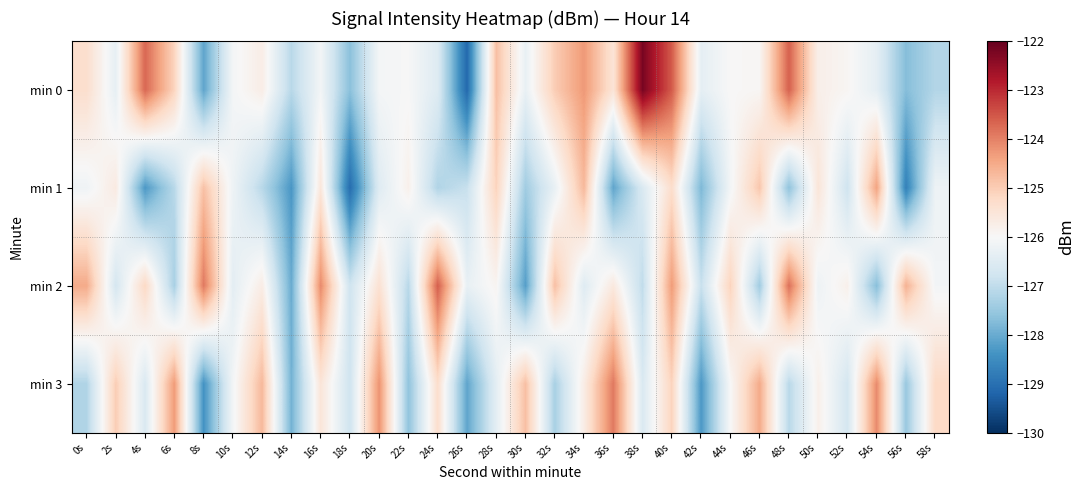

List the series in order of their peak value, lowest first.

min 1, min 3, min 2, min 0